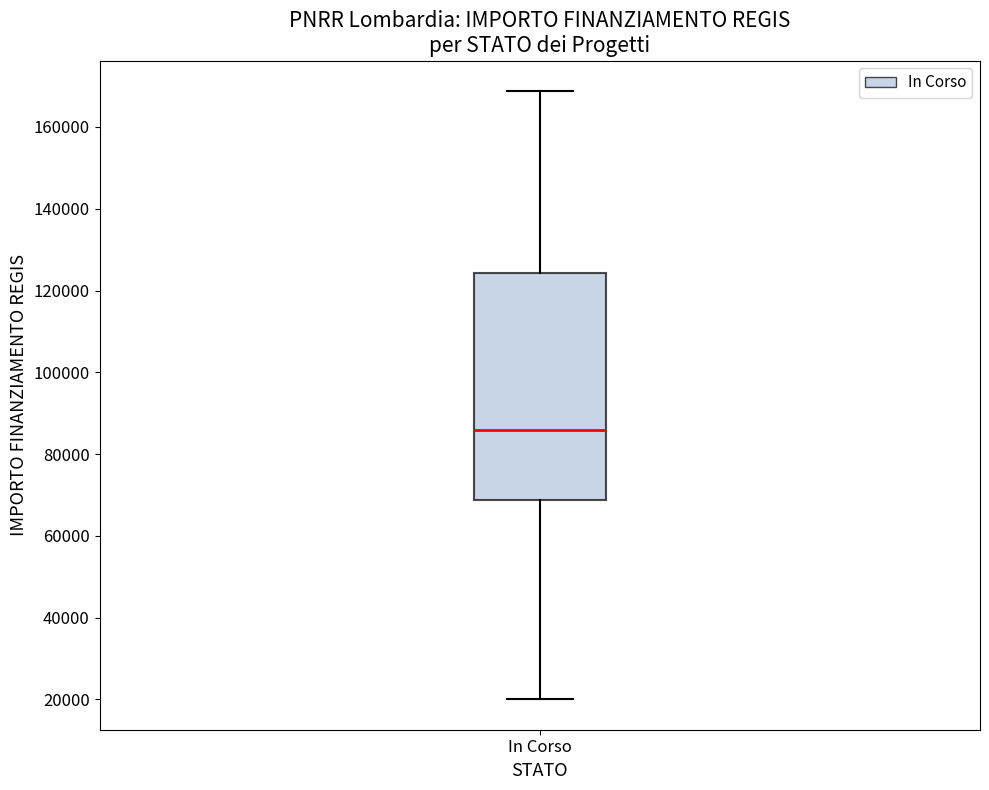

Read this box plot against the y-axis: the position of the median line, the range covered by the box, and the ends of both whiskers. The values are not printed on the chart, so give them approximately, as read against the axis.

median 86000, box 68000 to 124000, whiskers 20000 to 168000